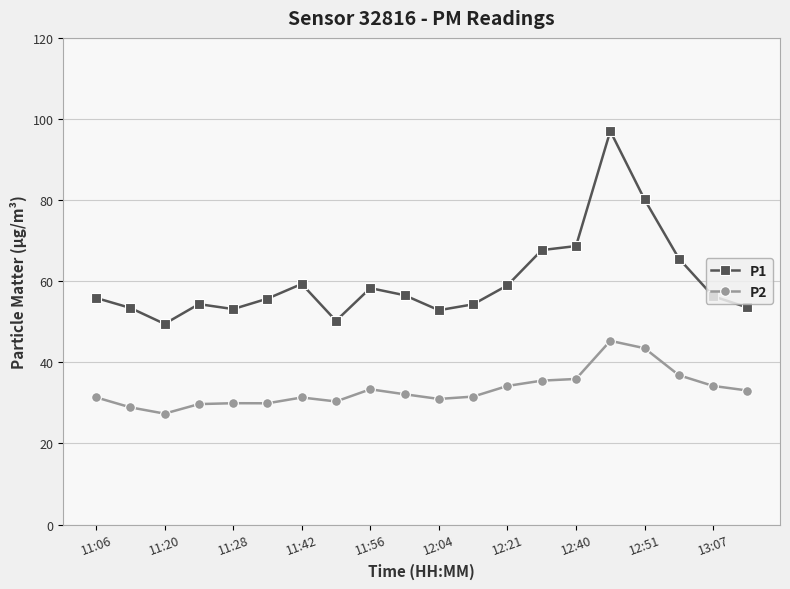

Which series has the largest total across all categories?

P1